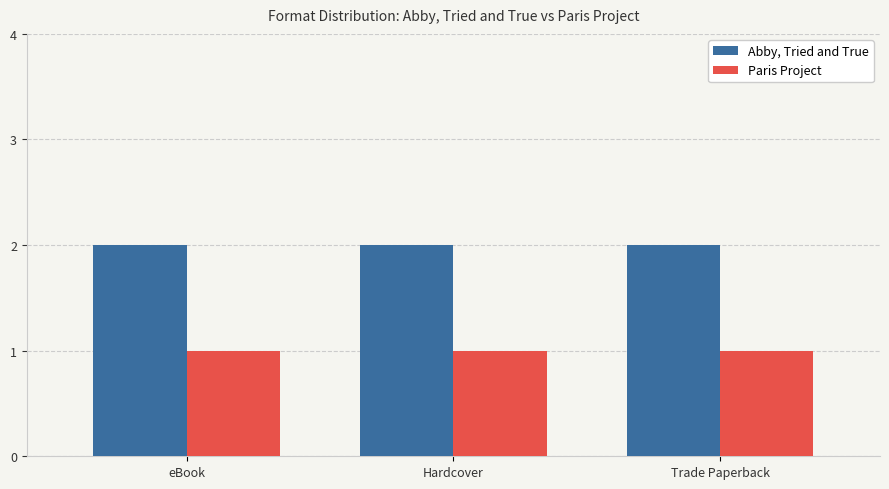

How many bars are there in each group?

2